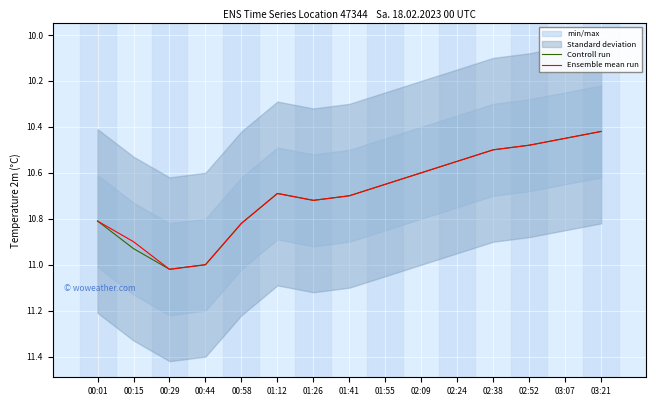

Reading left to right, list all the values displayed in this chart.

Controll run: 00:01=10.8	00:15=10.9	00:29=11.0	00:44=11.0	00:58=10.8	01:12=10.7	01:26=10.7	01:41=10.7	01:55=10.7	02:09=10.6	02:24=10.6	02:38=10.5	02:52=10.5	03:07=10.4	03:21=10.4
Ensemble mean run: 00:01=10.8	00:15=10.9	00:29=11.0	00:44=11.0	00:58=10.8	01:12=10.7	01:26=10.7	01:41=10.7	01:55=10.7	02:09=10.6	02:24=10.6	02:38=10.5	02:52=10.5	03:07=10.4	03:21=10.4